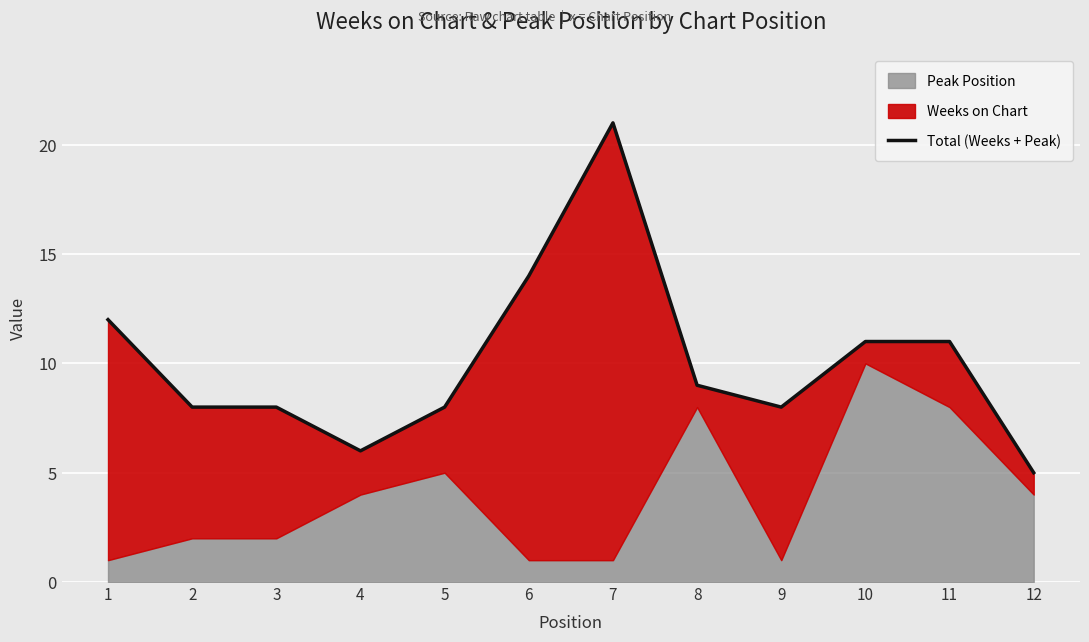

Between 4 and 10, which is larger?

10